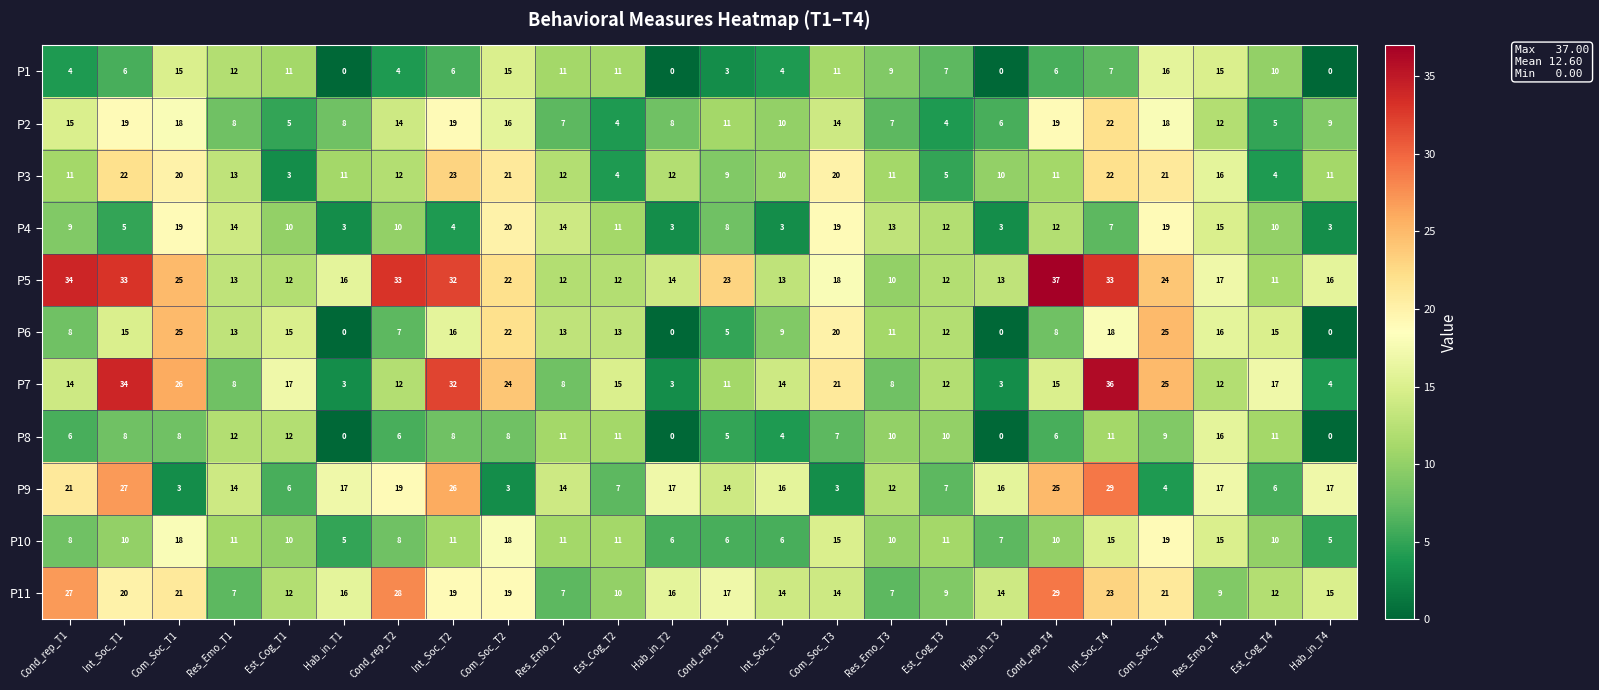

What is the maximum value shown in the chart?

37